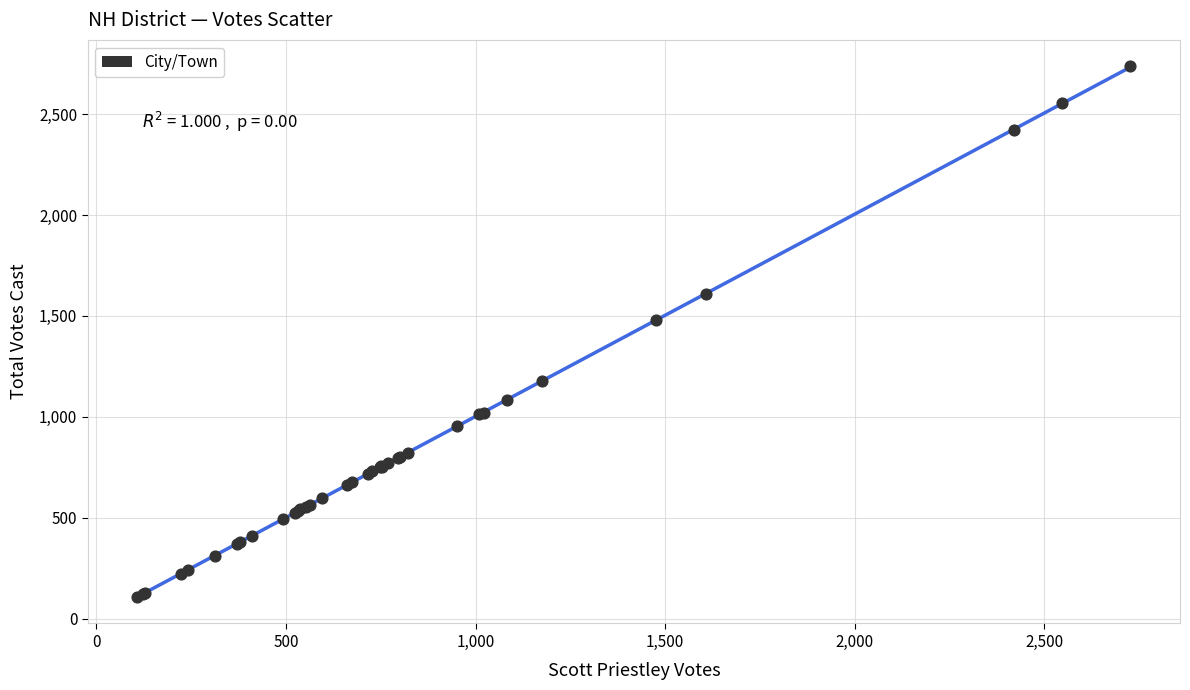

What Y value in the scatter plot is closest to 1422?

1480